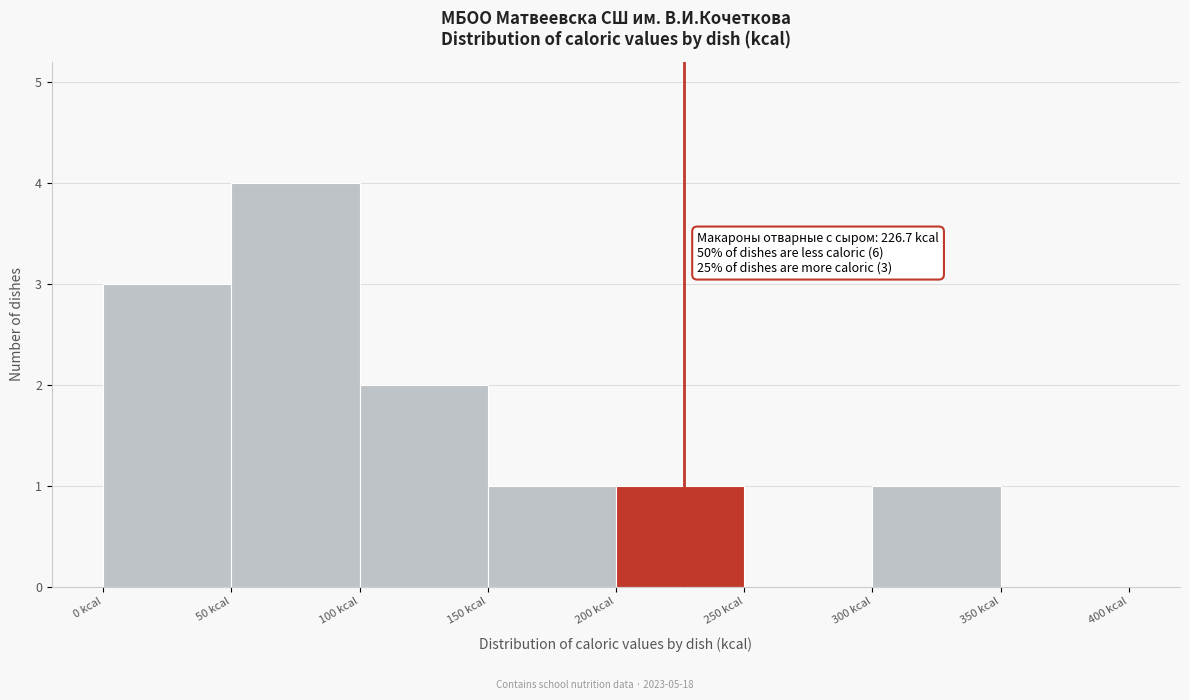

Over which range of the x-axis is the bar tallest?

50 to 100